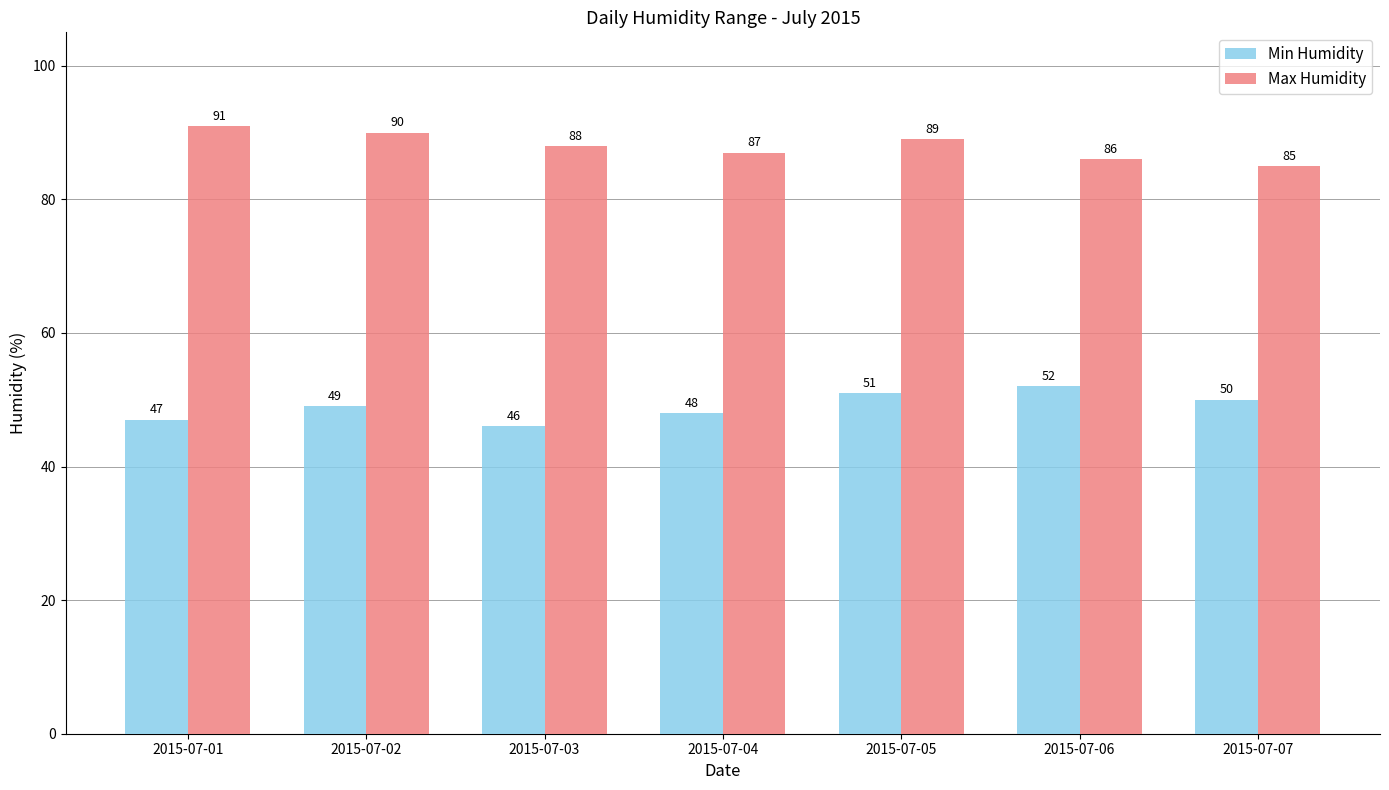

The Min Humidity series shows 18 at 2015-07-06. True or false?

False